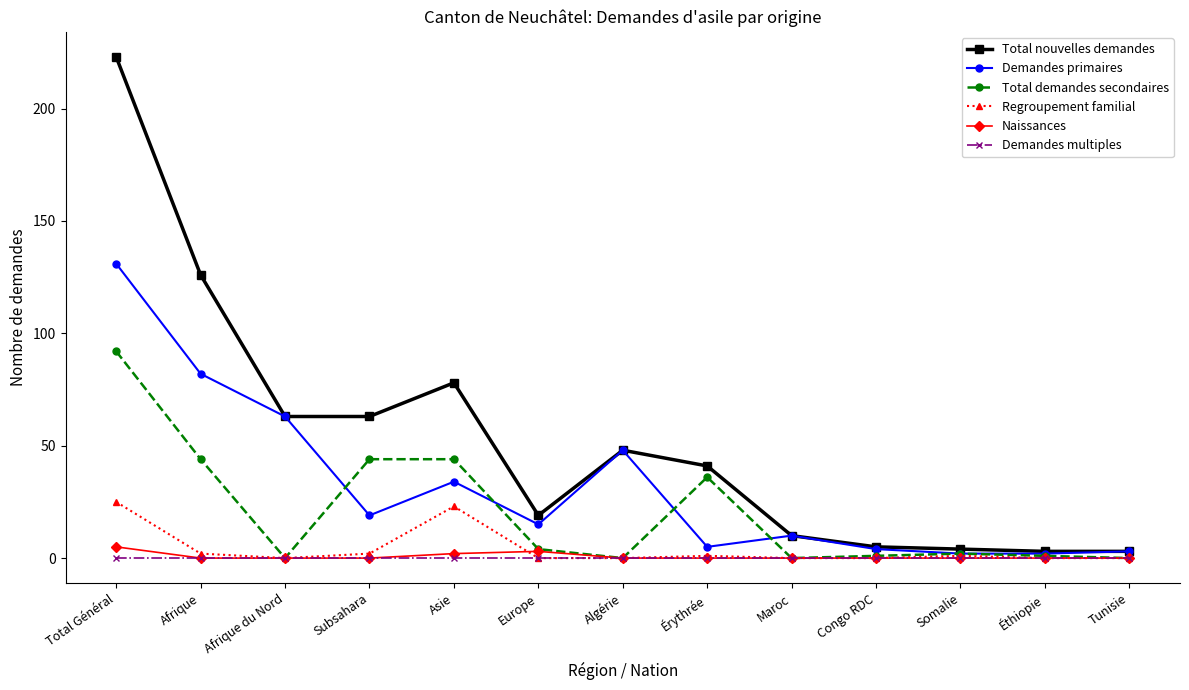

At Total Général, list the series in order from largest to smallest.

Total nouvelles demandes, Demandes primaires, Total demandes secondaires, Regroupement familial, Naissances, Demandes multiples